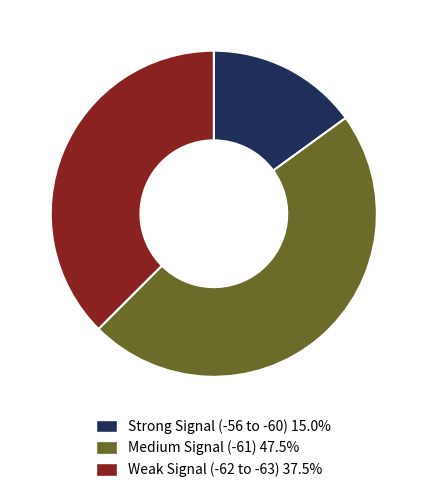

Do Weak Signal (-62 to -63) 37.5% and Medium Signal (-61) 47.5% together represent more than half of the pie?

Yes